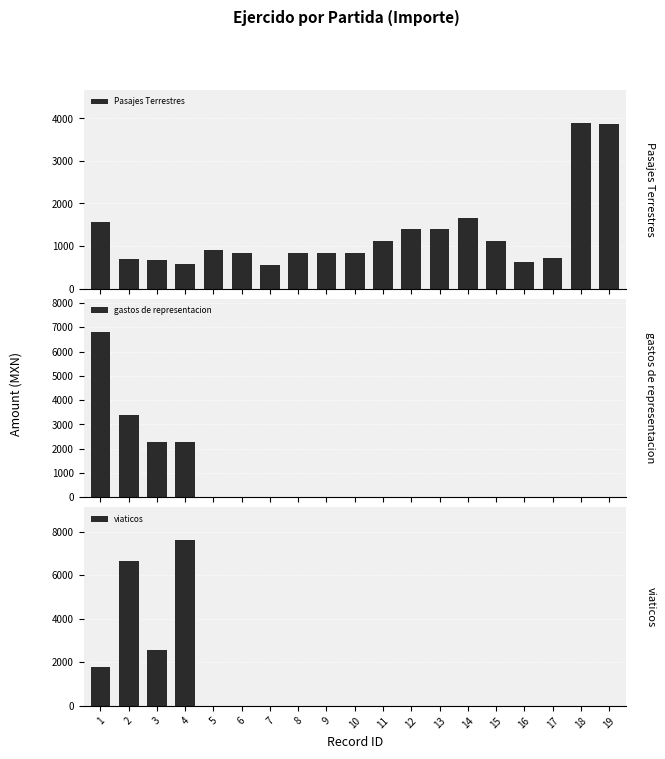

At which label is viaticos closest to 3805?

3